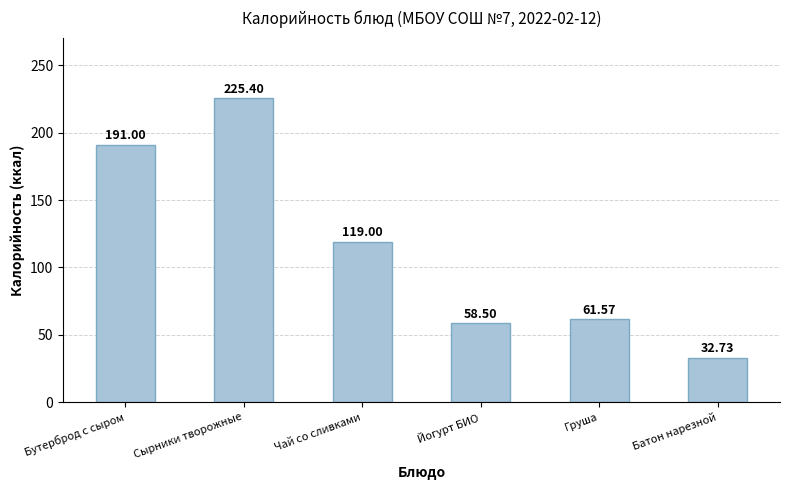

Which has a higher value, Груша or Йогурт БИО?

Груша